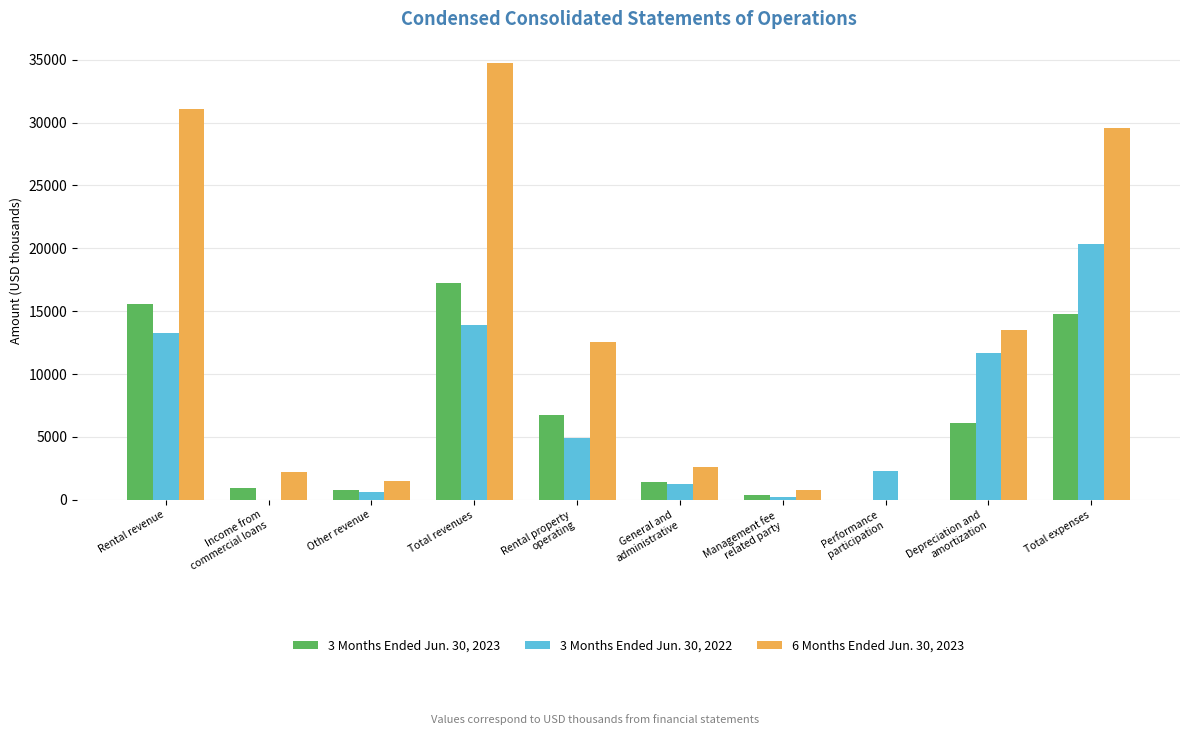

Which series has the largest range (max minus min)?

6 Months Ended Jun. 30, 2023